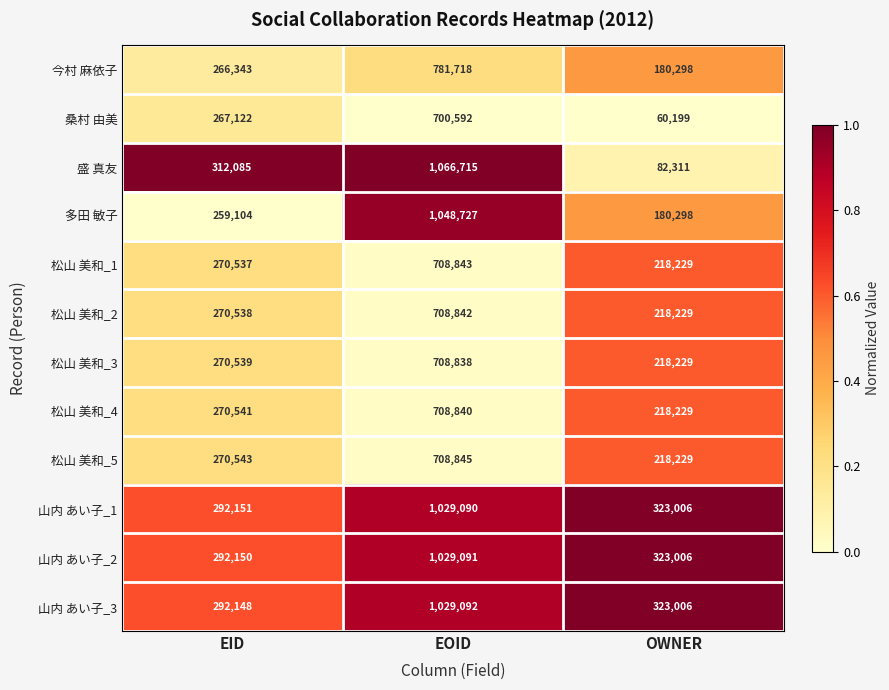

Which category has the highest value across all series?

EOID